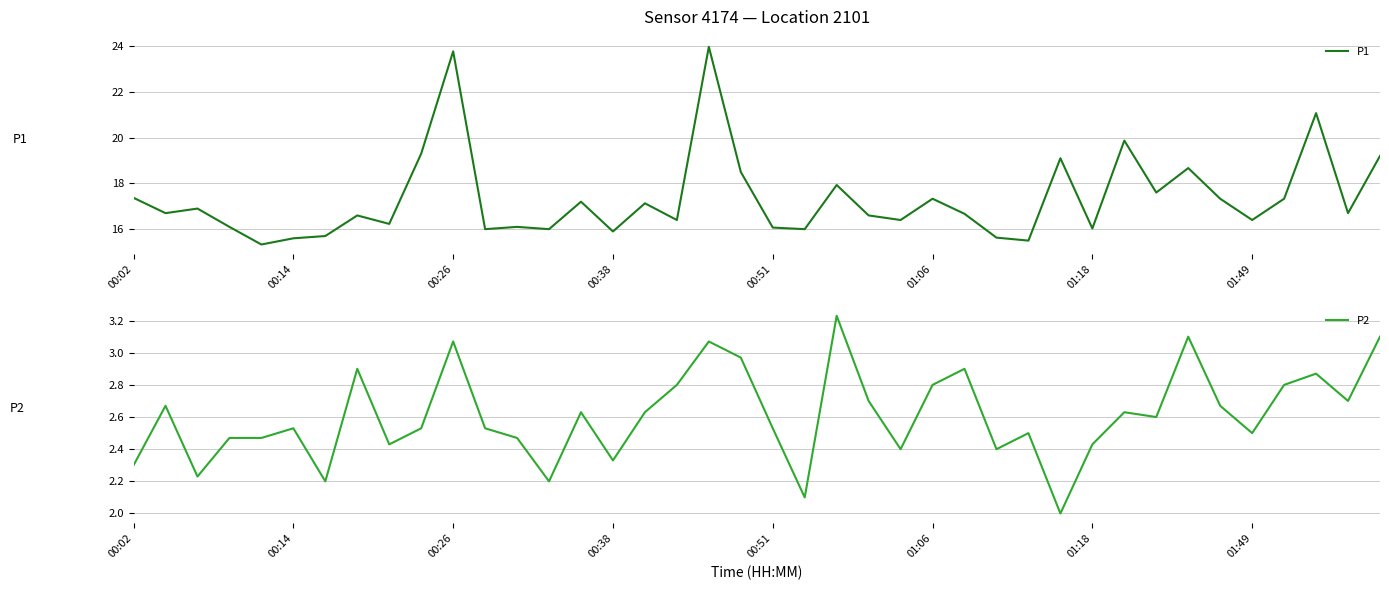

Does the chart have visible grid lines?

Yes